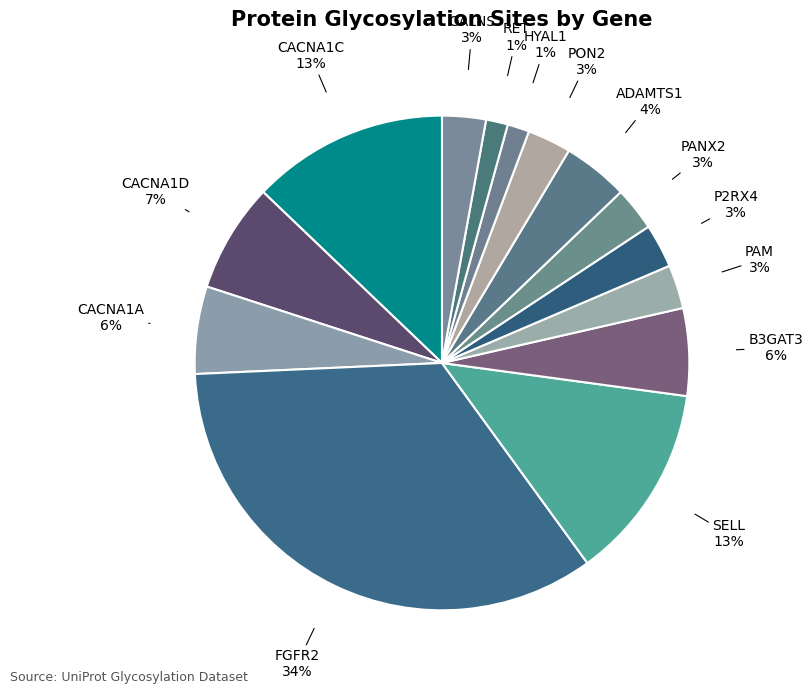

How many slices are in this pie chart?

14